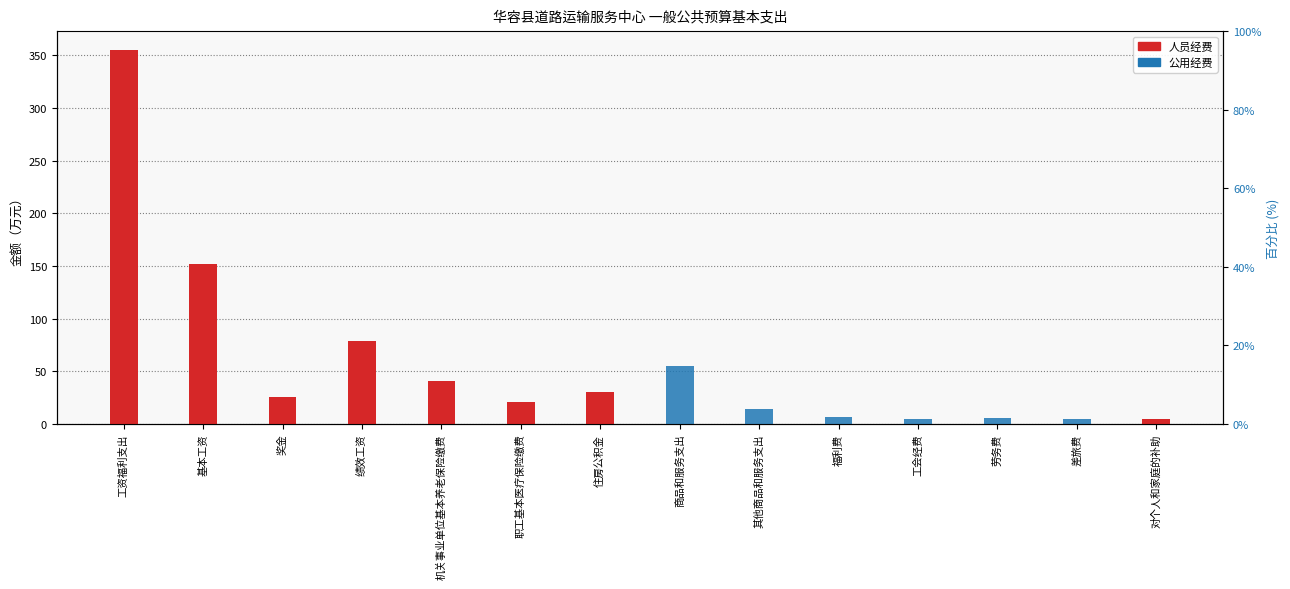

Reading left to right, list all the values displayed in this chart.

人员经费: 工资福利支出=355.4	基本工资=151.8	奖金=25.6	绩效工资=79.1	机关事业单位基本养老保险缴费=41.0	职工基本医疗保险缴费=20.5	住房公积金=30.8	商品和服务支出=0.0	其他商品和服务支出=0.0	福利费=0.0	工会经费=0.0	劳务费=0.0	差旅费=0.0	对个人和家庭的补助=4.4
公用经费: 工资福利支出=0.0	基本工资=0.0	奖金=0.0	绩效工资=0.0	机关事业单位基本养老保险缴费=0.0	职工基本医疗保险缴费=0.0	住房公积金=0.0	商品和服务支出=55.0	其他商品和服务支出=14.6	福利费=6.4	工会经费=5.1	劳务费=6.0	差旅费=5.0	对个人和家庭的补助=0.0